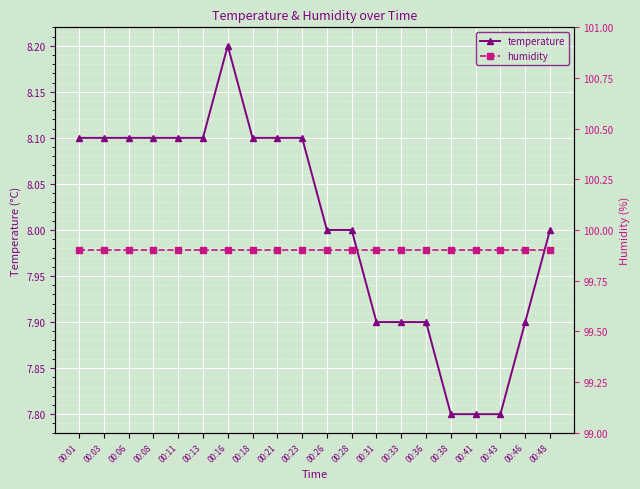

What is the spread (max minus min) of values at 00:46?

92.0